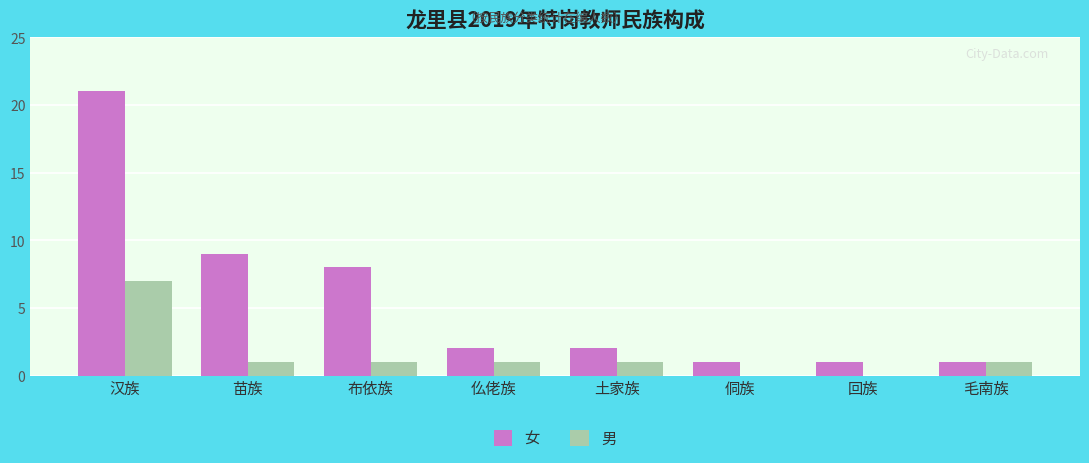

Read the 男 value at 毛南族.

1